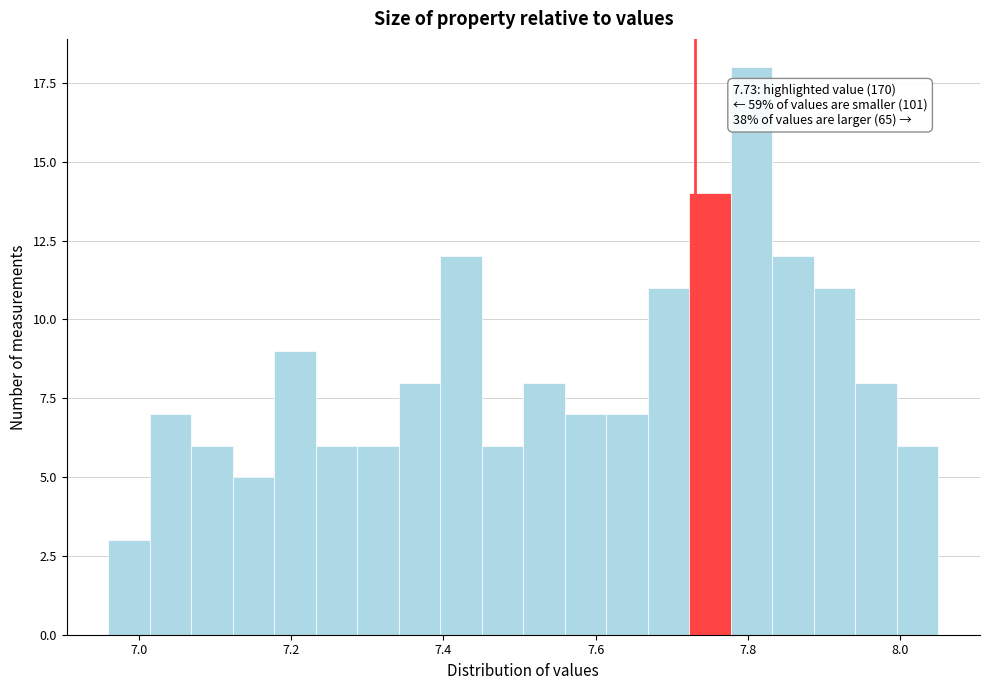

Around what value on the x-axis is the tallest bar? Give the approximate position of its centre, as read against the axis.

7.80